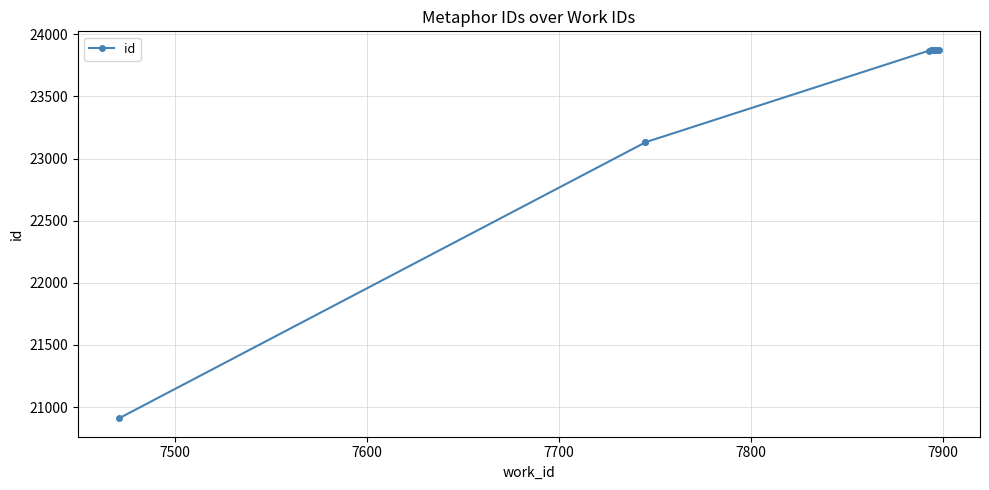

What is the difference between the second highest and minimum values?

2965